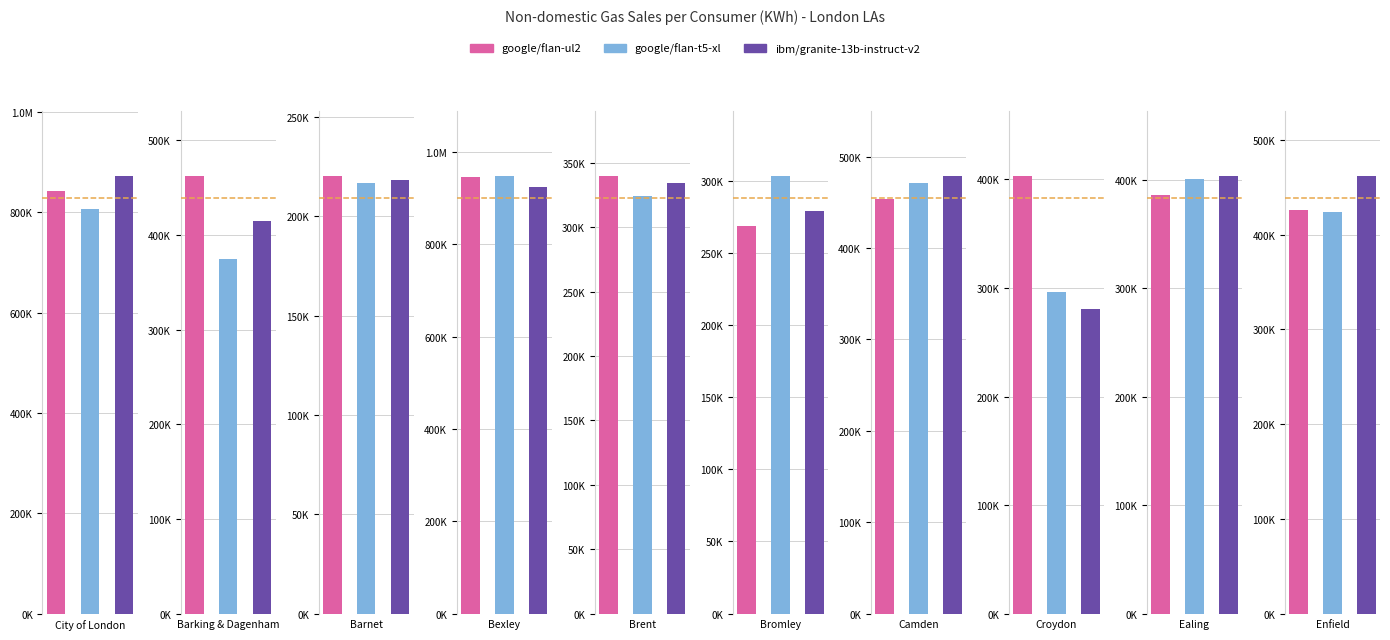

At which label does google/flan-t5-xl reach its peak?

Bexley